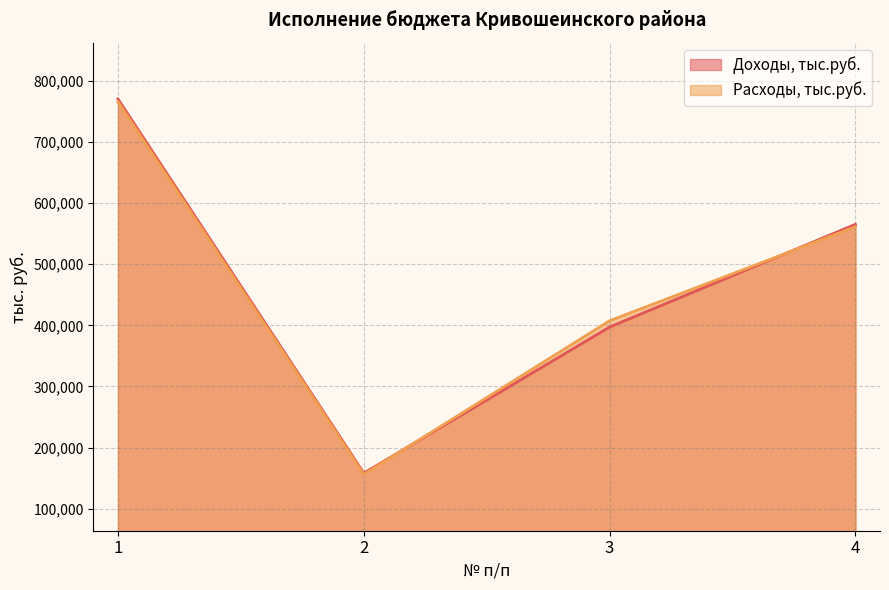

Reading left to right, transcribe all the data shown in this chart.

Доходы, тыс.руб.: 1=770515.3	2=158217.3	3=397250.3	4=565390.7
Расходы, тыс.руб.: 1=766048.5	2=156071.3	3=407577.3	4=561480.5